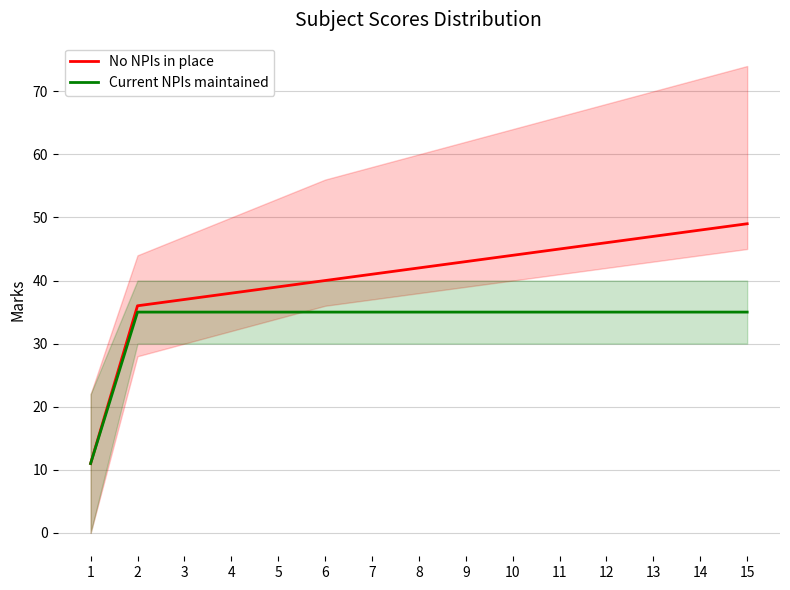

What is the highest value of the Current NPIs maintained series?

35